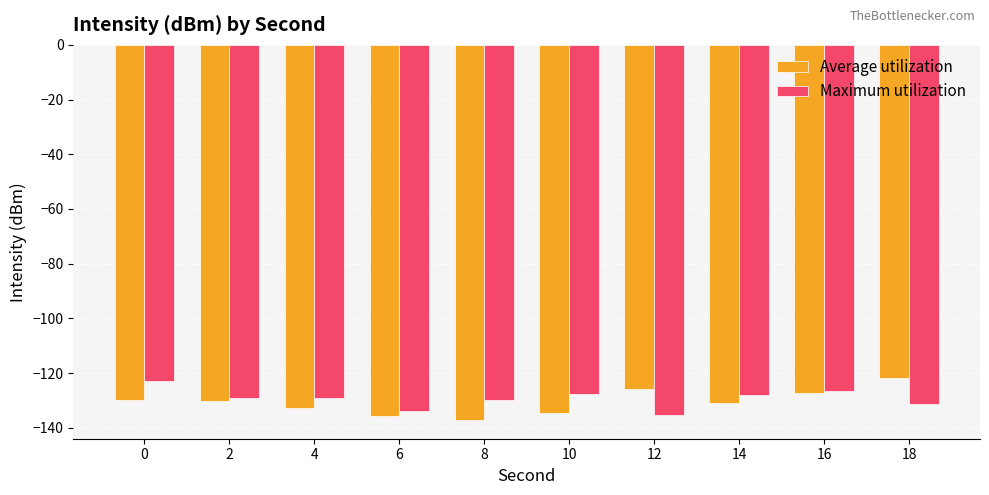

What is the difference between the highest and lowest values at 14?

2.9